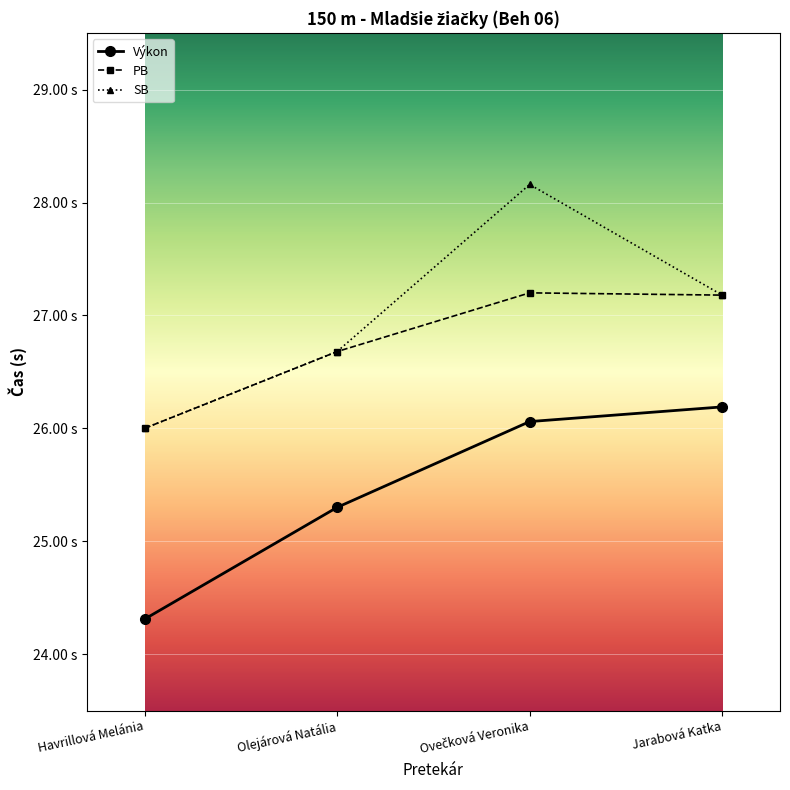

Does the chart have visible grid lines?

Yes